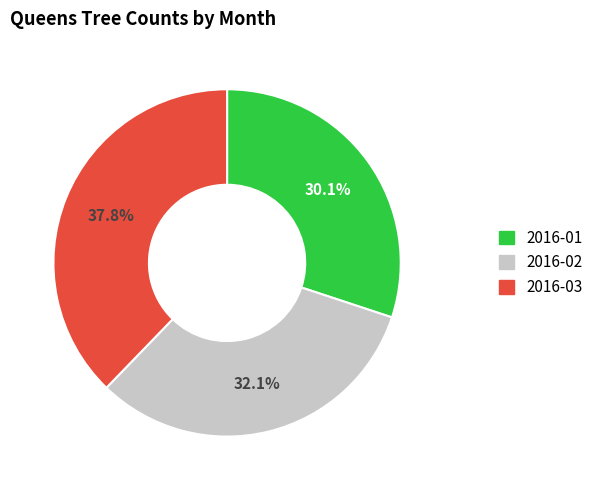

How much of the chart is everything except 2016-01?

69.9%